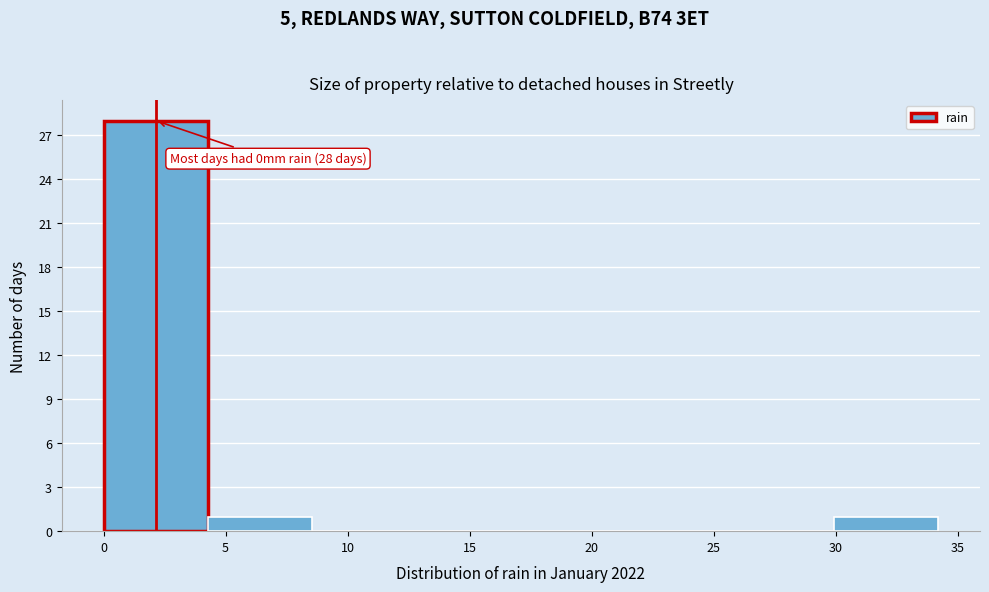

Over which range of the x-axis is the bar tallest?

0.0 to 4.5